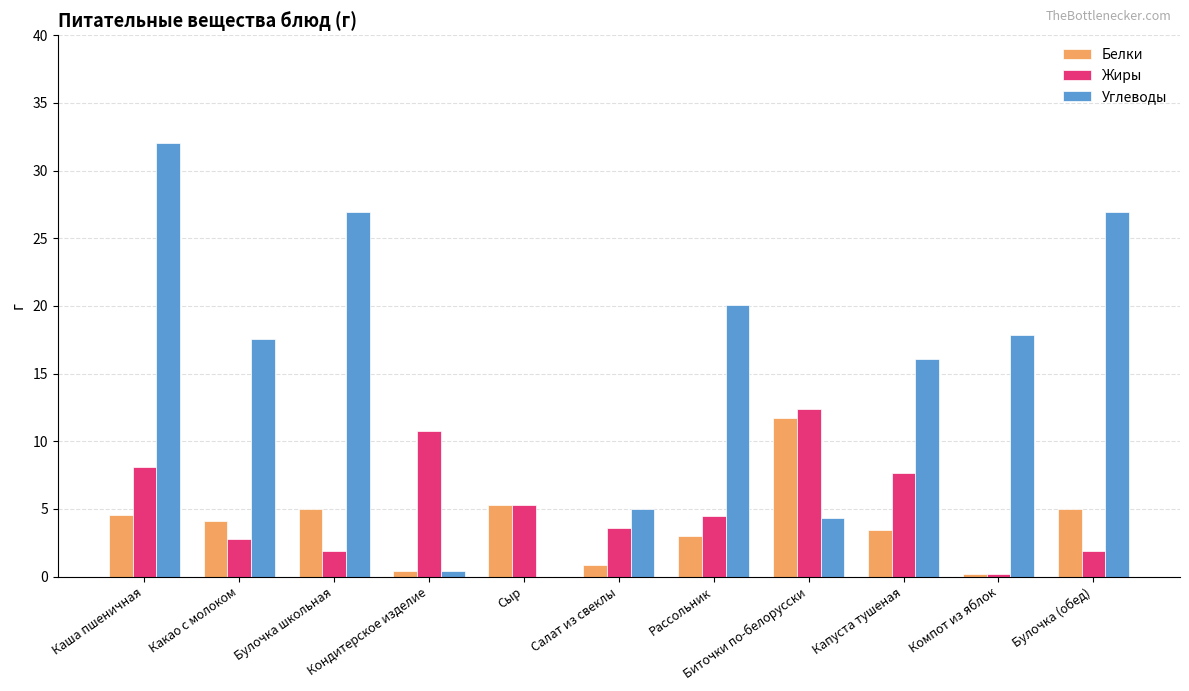

What is the maximum value for Жиры?

12.4